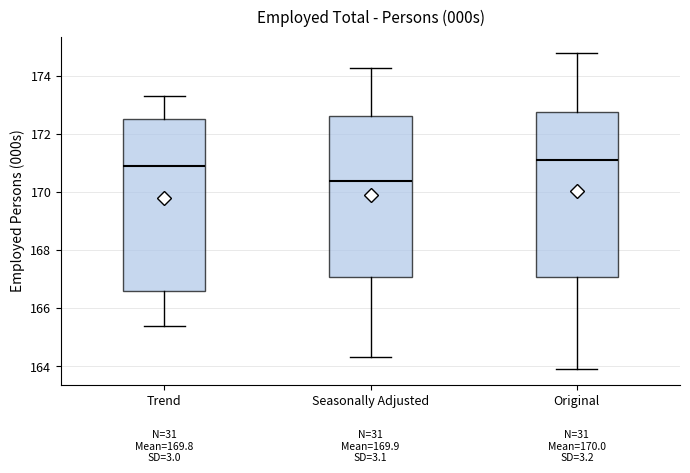

Which box has the lowest median line?

Seasonally Adjusted